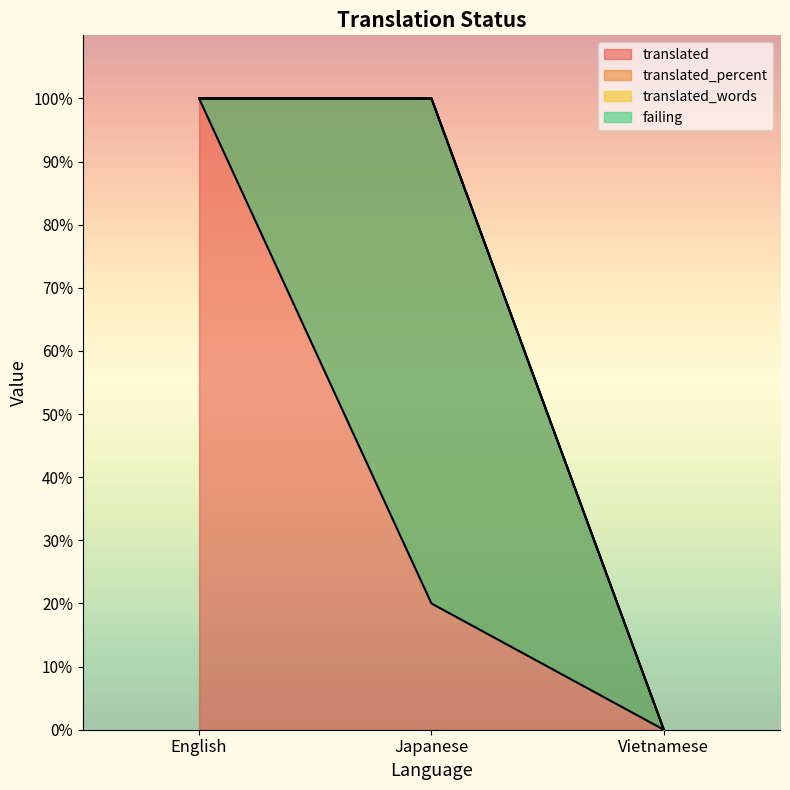

Reading left to right, transcribe all the data shown in this chart.

translated: 100	100	0
translated_percent: 100	100	0
translated_words: 100	100	0
failing: 100	20	0